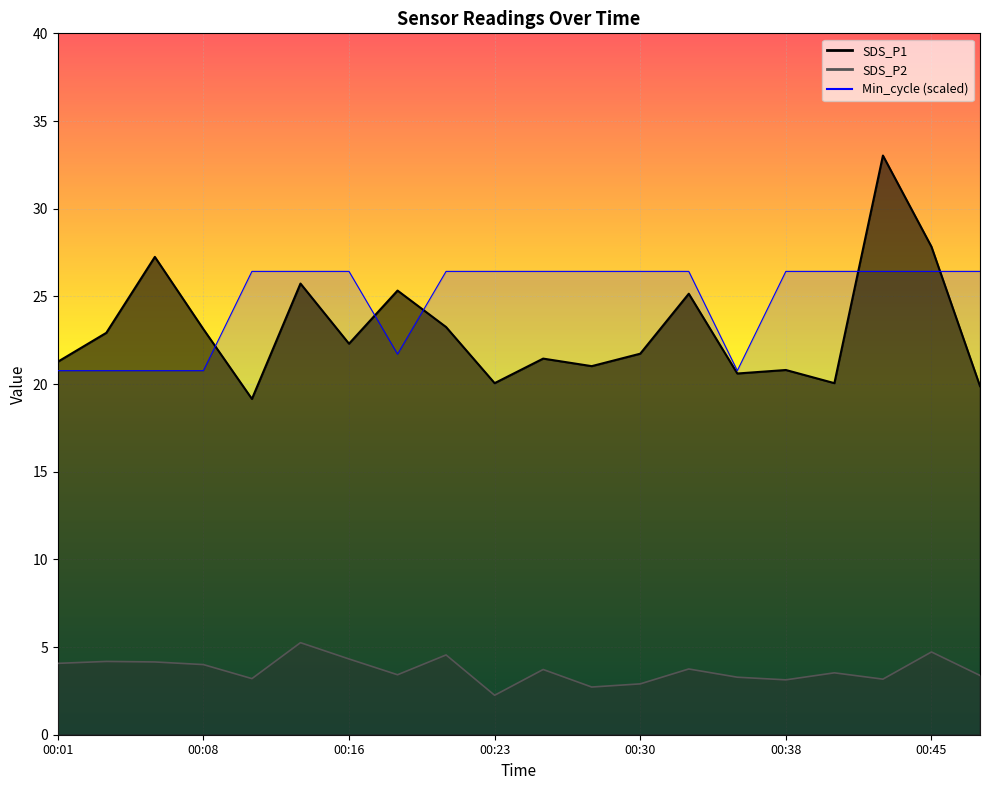

Which series has the largest total across all categories?

Min_cycle